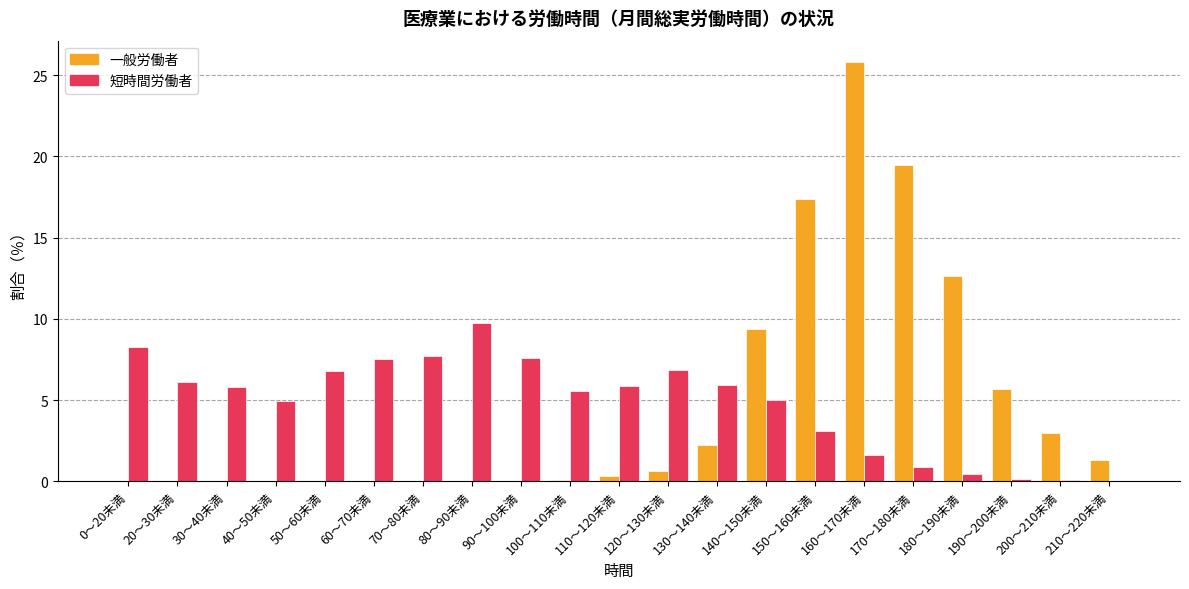

Is it true that 一般労働者 equals 0.0 at 80～90未満?

True